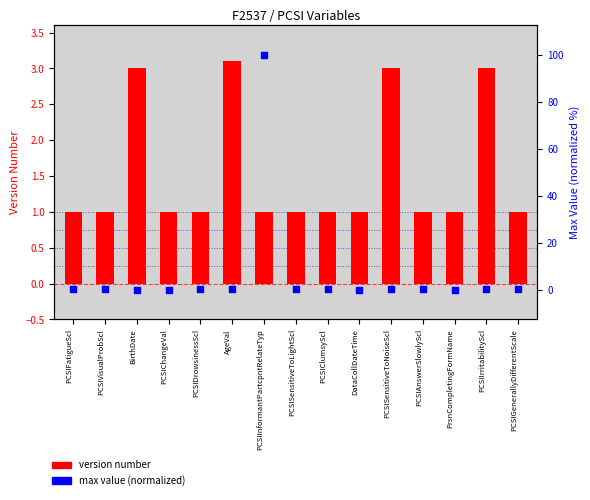

What is the total value across all series at PCSIAnswerSlowlyScl?

1.3